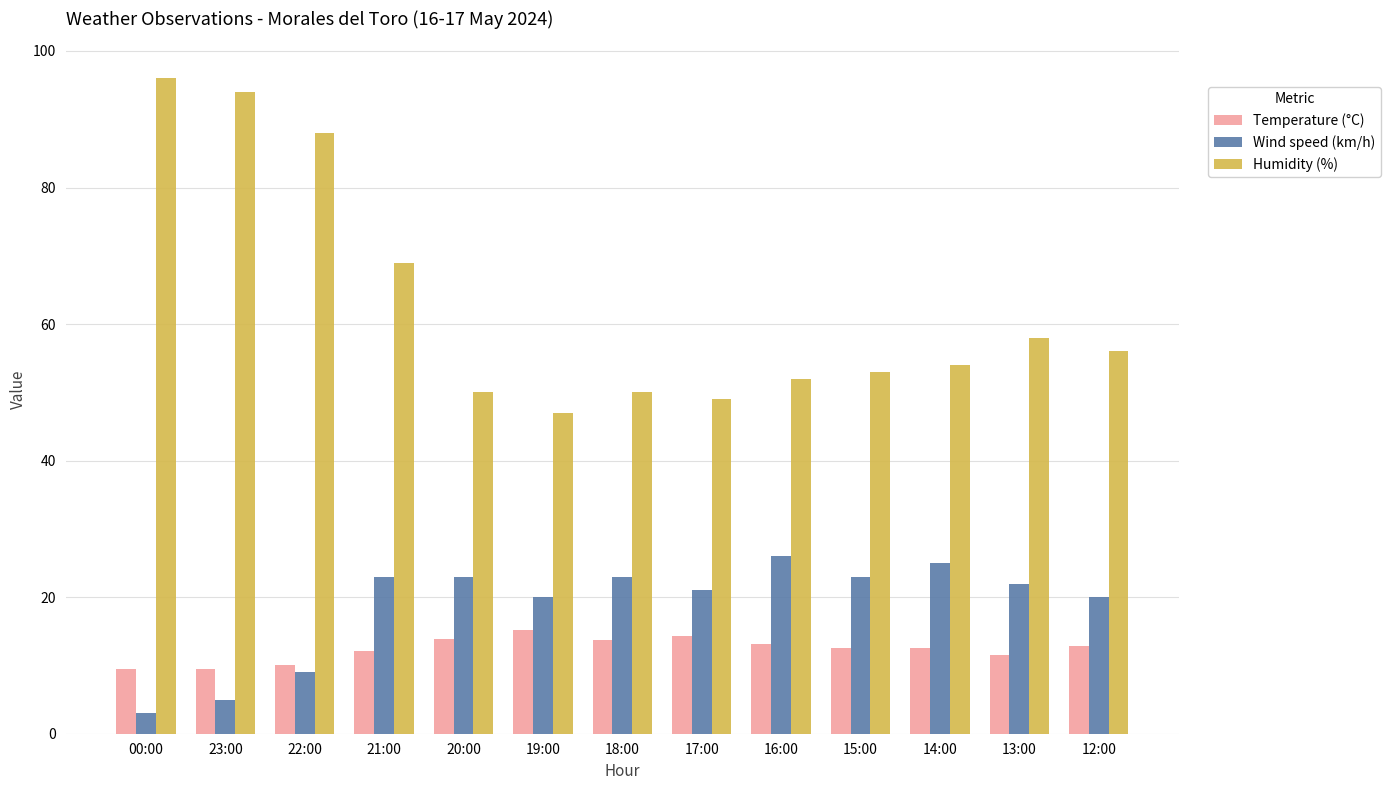

What is the lowest value of the Humidity (%) series?

47.0